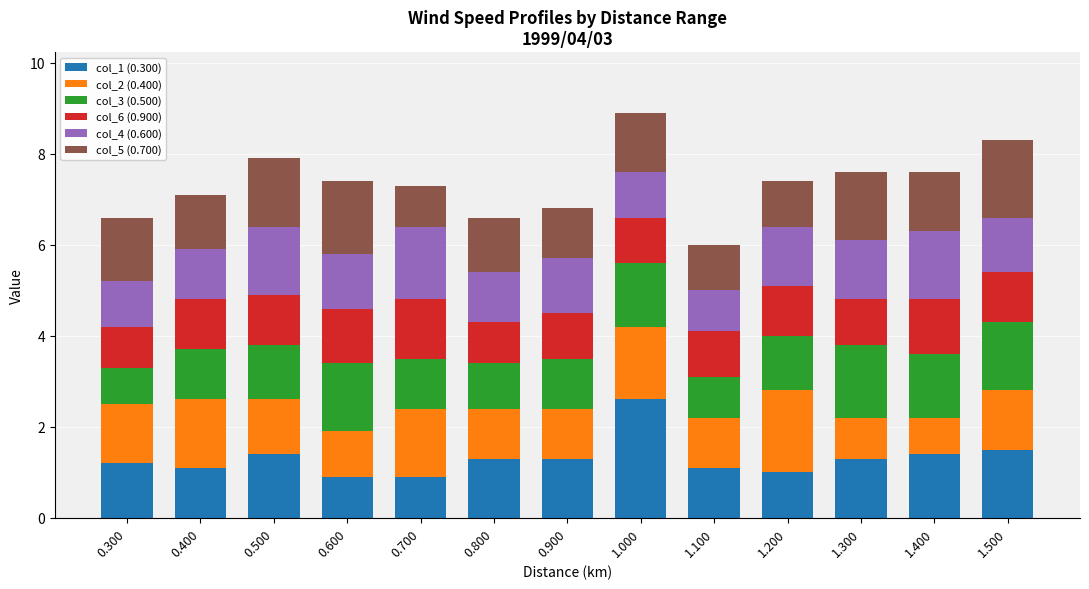

Is it true that col_1 (0.300) equals 1.8 at 1.200?

False